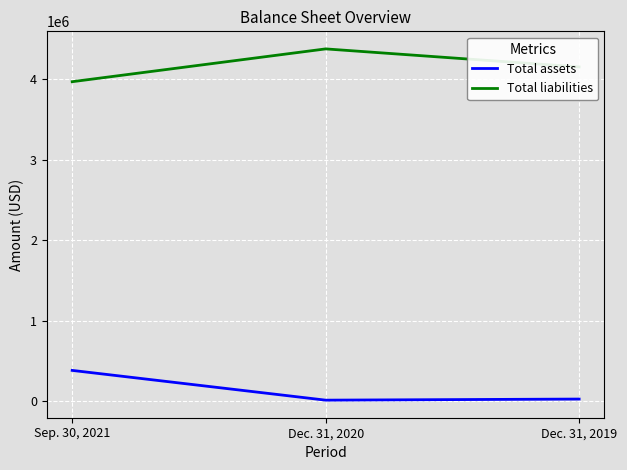

How many values in the Total liabilities series are below 4149109?

1